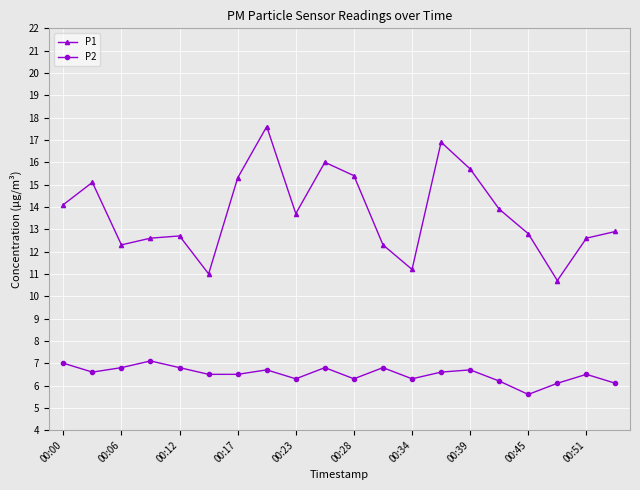

True or false: P2 and P1 cross at least once.

False